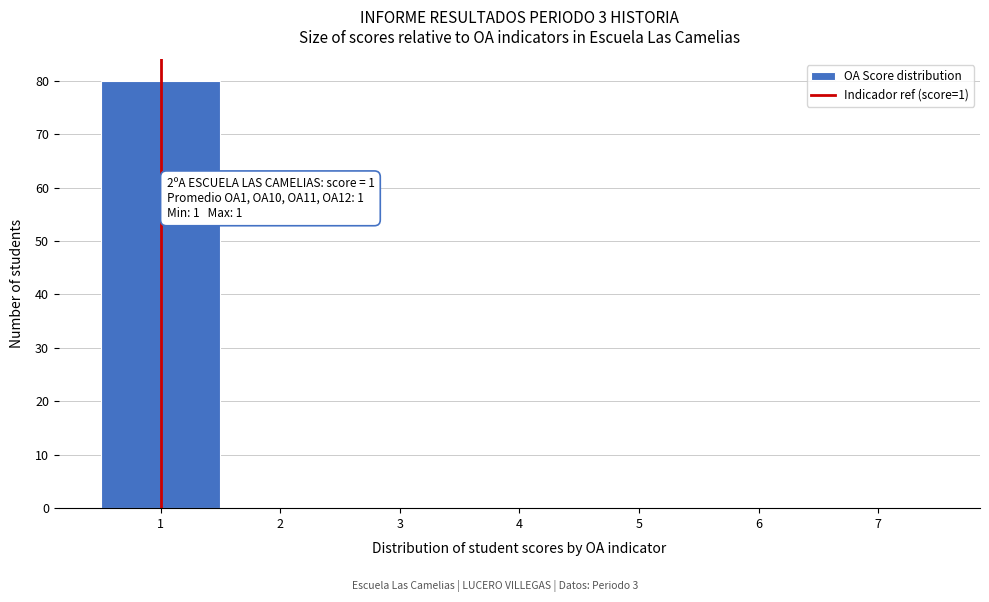

Over which range of the x-axis is the bar tallest?

0.5 to 1.5